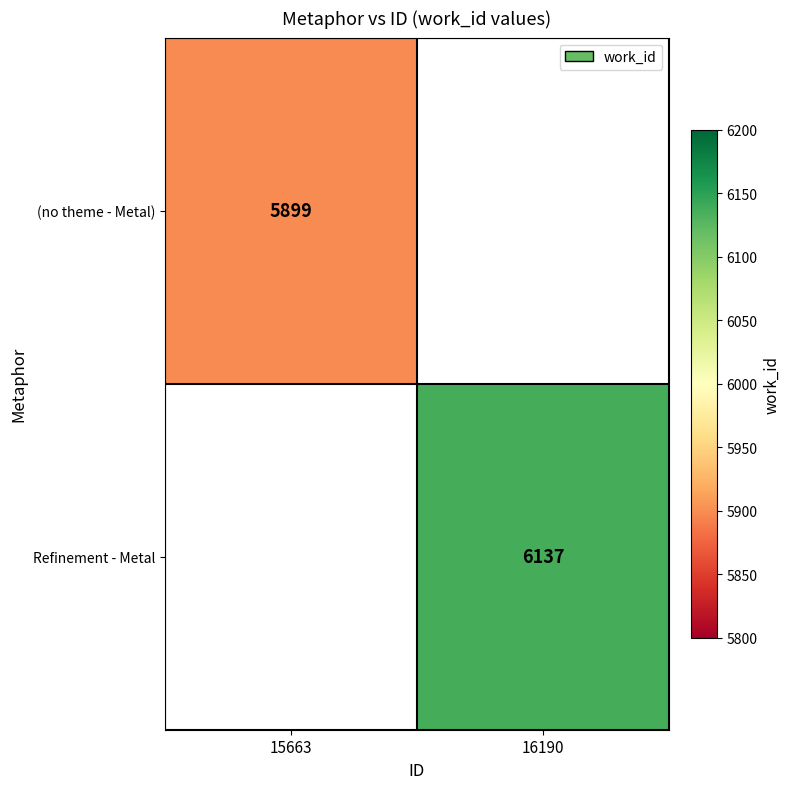

The value of Refinement - Metal at 16190 is 9396.2. True or false?

False